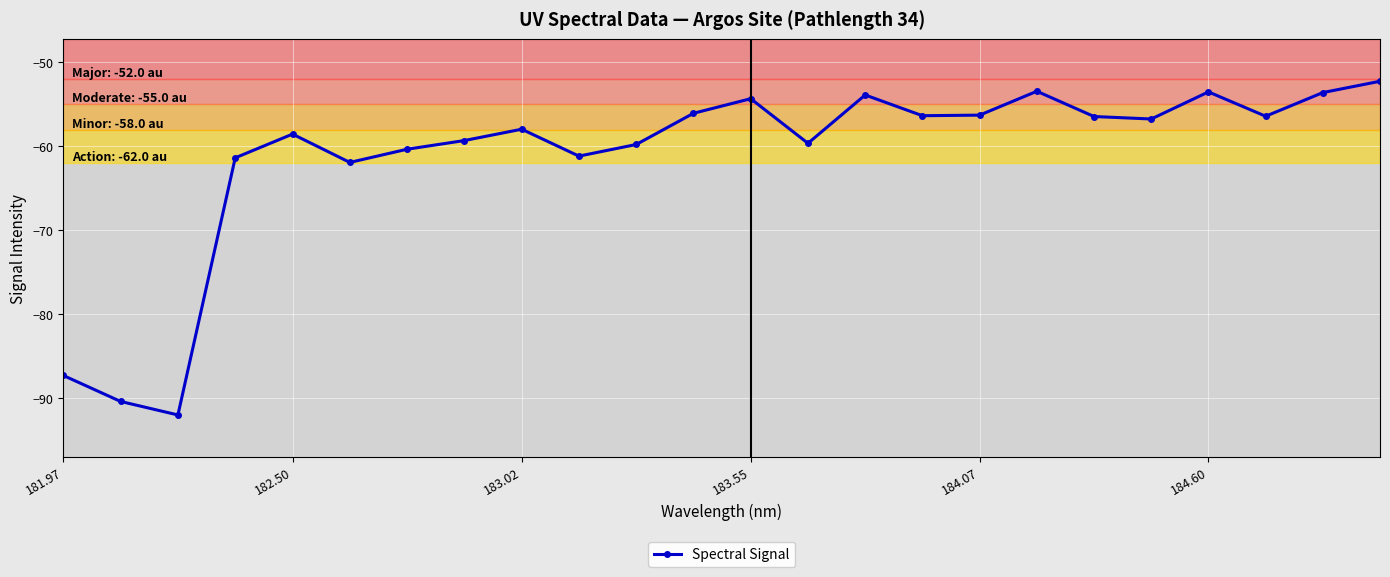

What is the value of the 24th point from the left?

-52.3